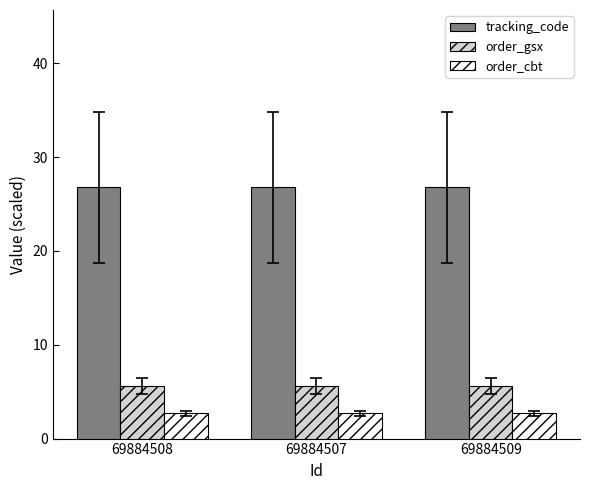

True or false: tracking_code has a value of 26.8 at 69884509.

True